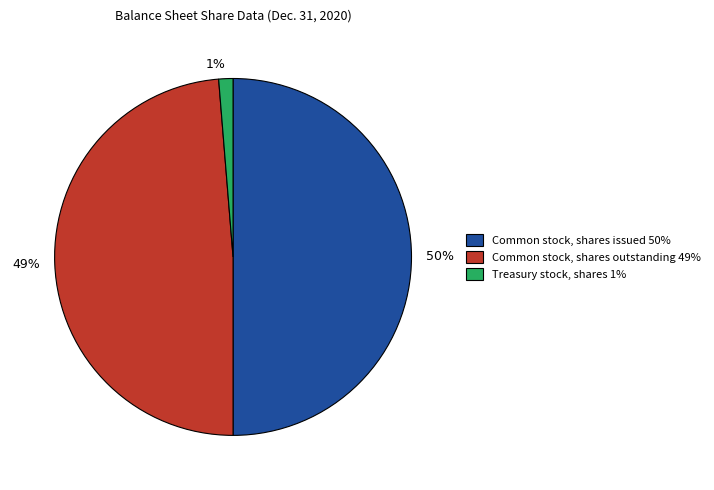

Which has a higher value, Common stock, shares outstanding or Treasury stock, shares?

Common stock, shares outstanding